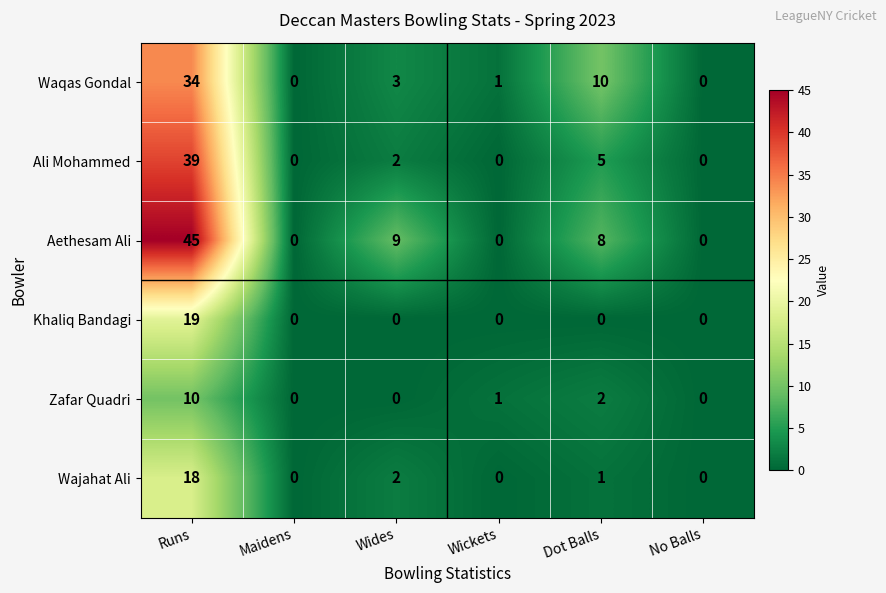

What is the difference between the maximum and minimum values in the Ali Mohammed series?

39